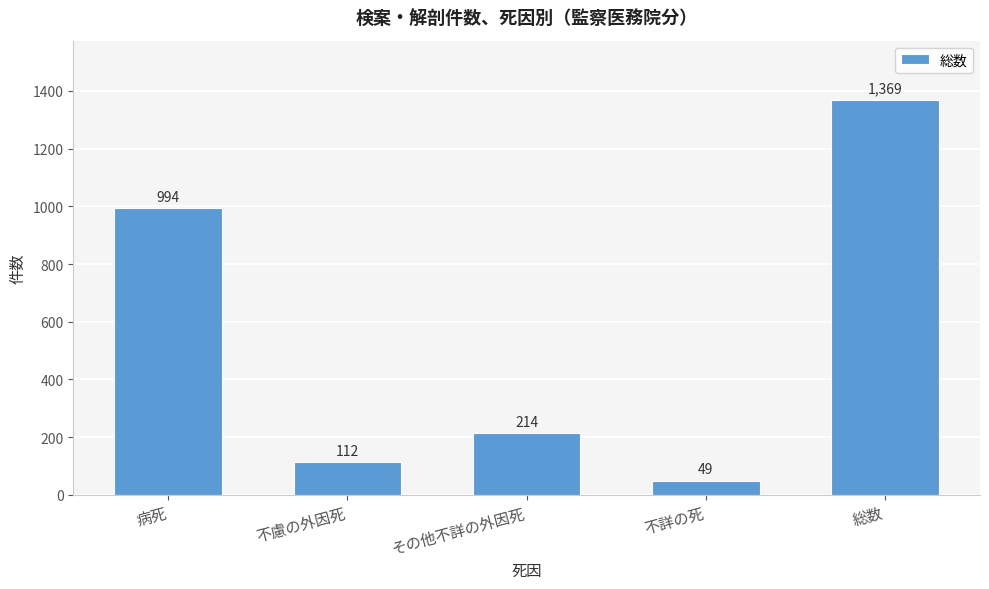

Reading right to left, list all the values displayed in this chart.

1369	49	214	112	994